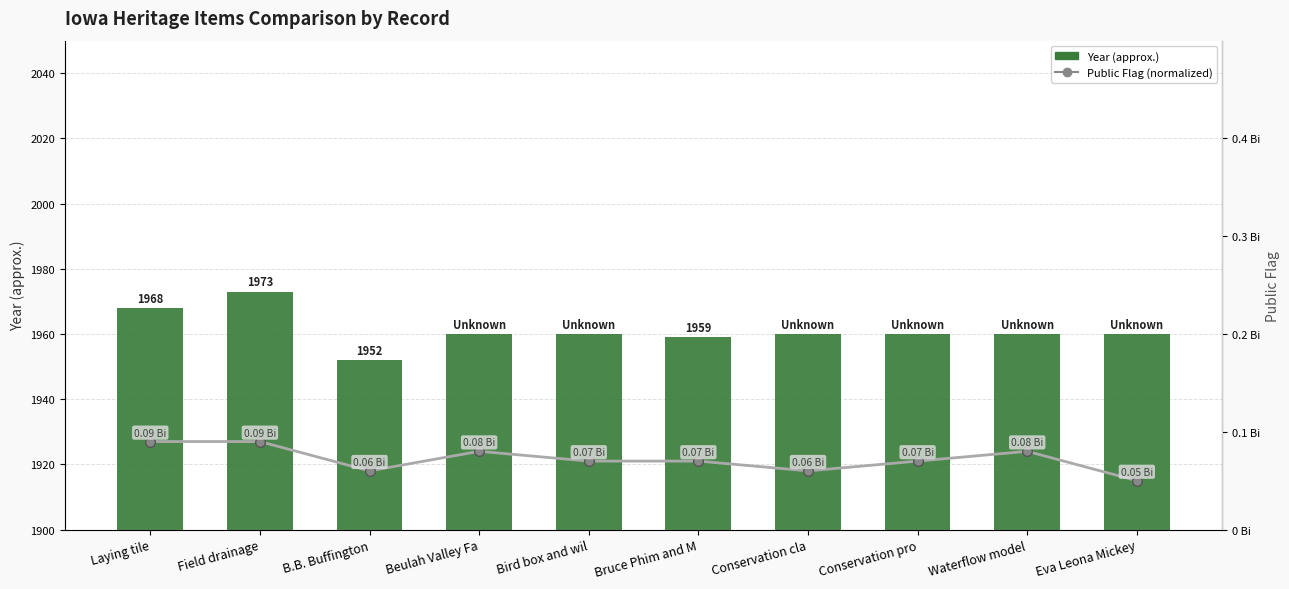

What is the greatest value displayed?

1973.0